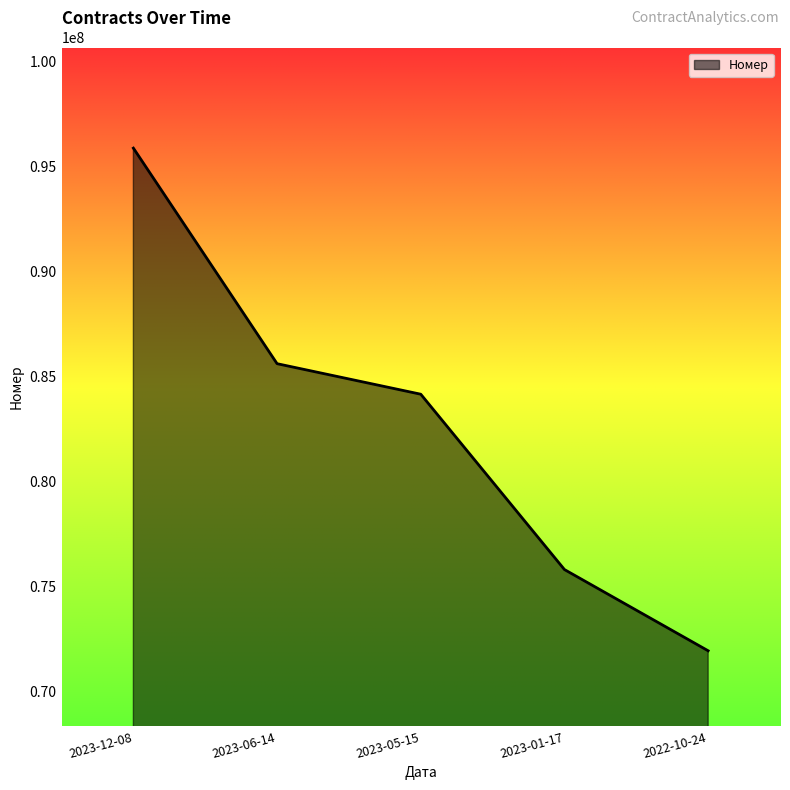

What is the minimum value shown in the chart?

71920022